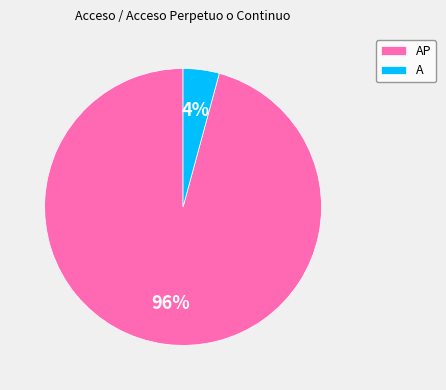

Rank the categories by value from highest to lowest.

AP, A